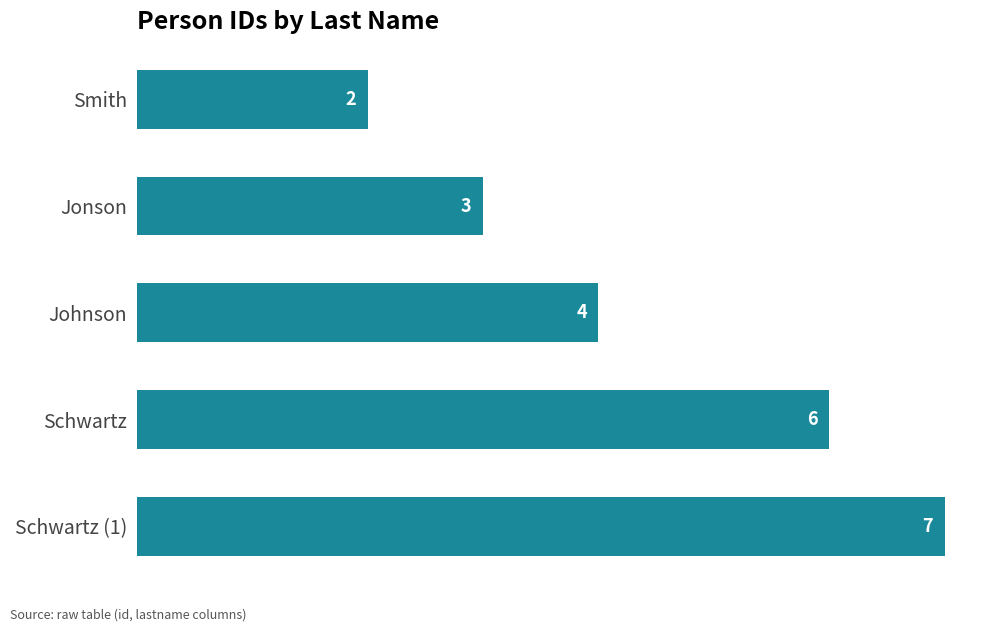

True or false: the data shows 2 at Smith.

True